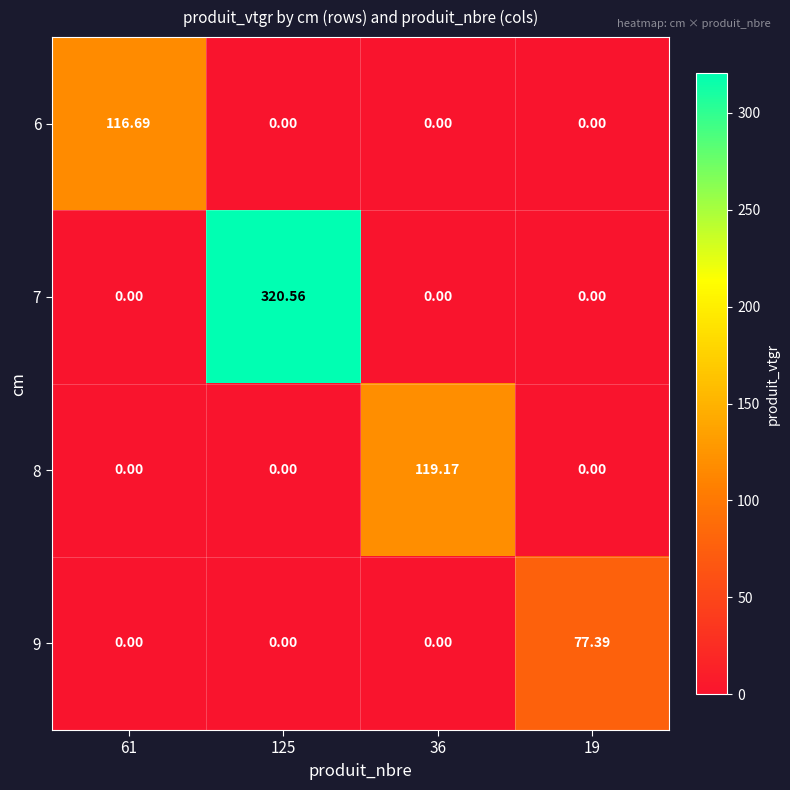

What is the total value across all series at 19?

77.4